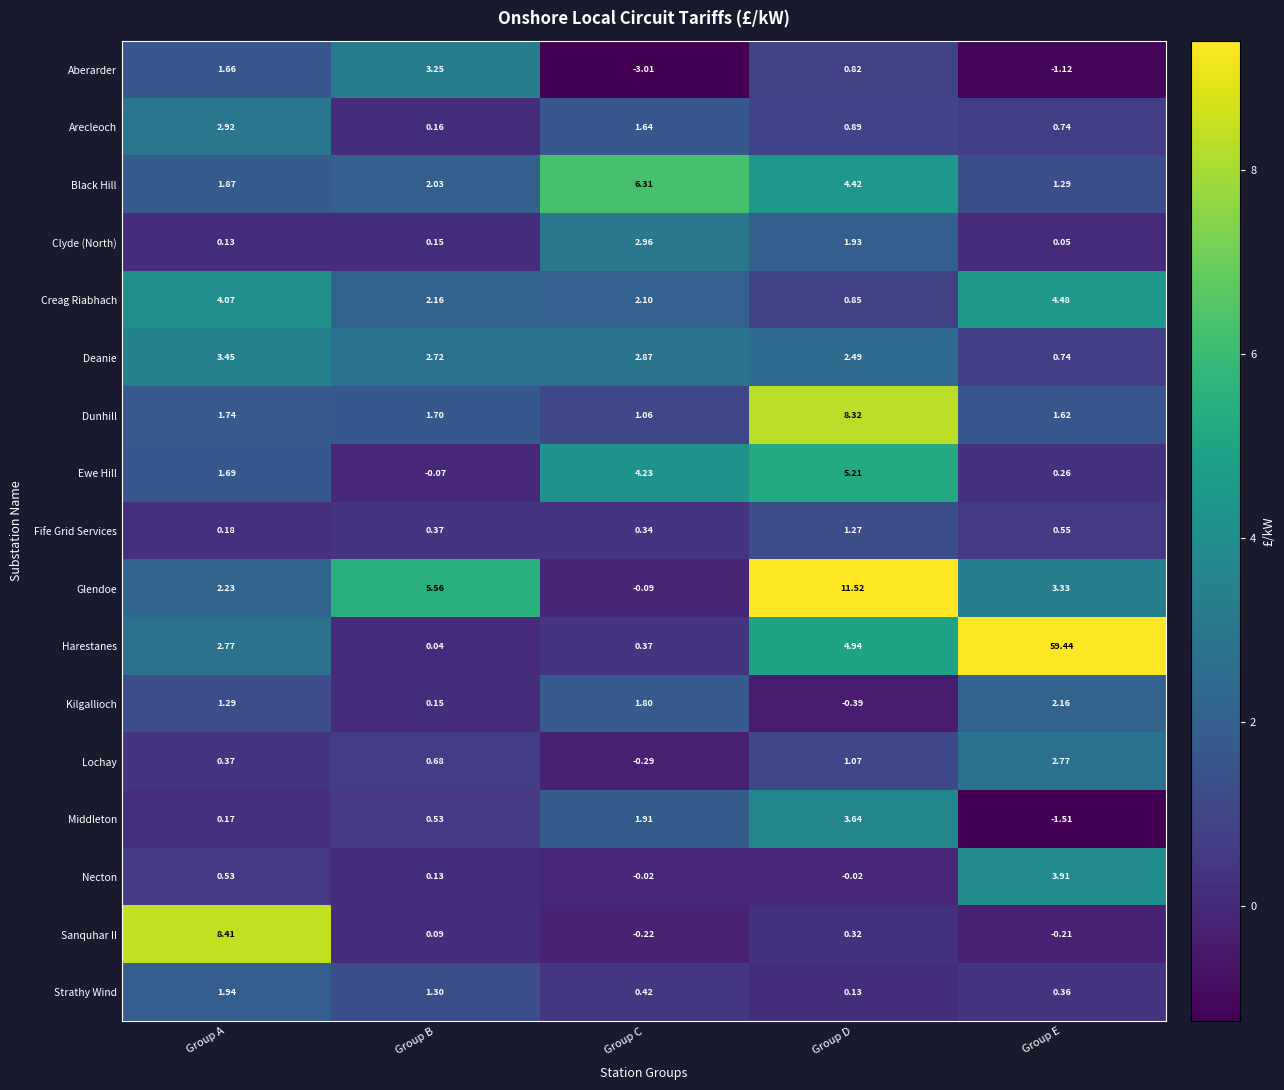

Count the number of categories in the chart.

5